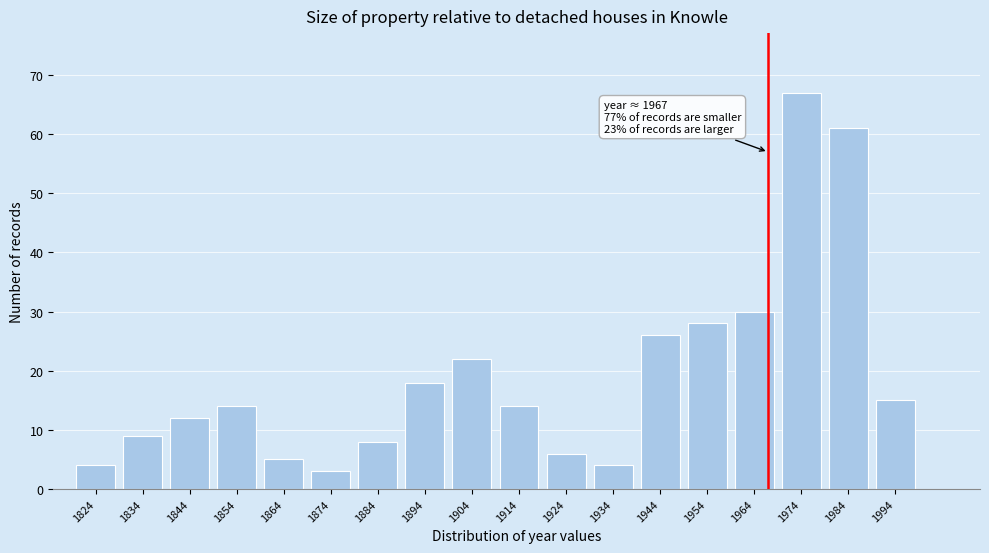

Reading right to left, what are all the values shown in this chart?

1994=15	1984=61	1974=67	1964=30	1954=28	1944=26	1934=4	1924=6	1914=14	1904=22	1894=18	1884=8	1874=3	1864=5	1854=14	1844=12	1834=9	1824=4